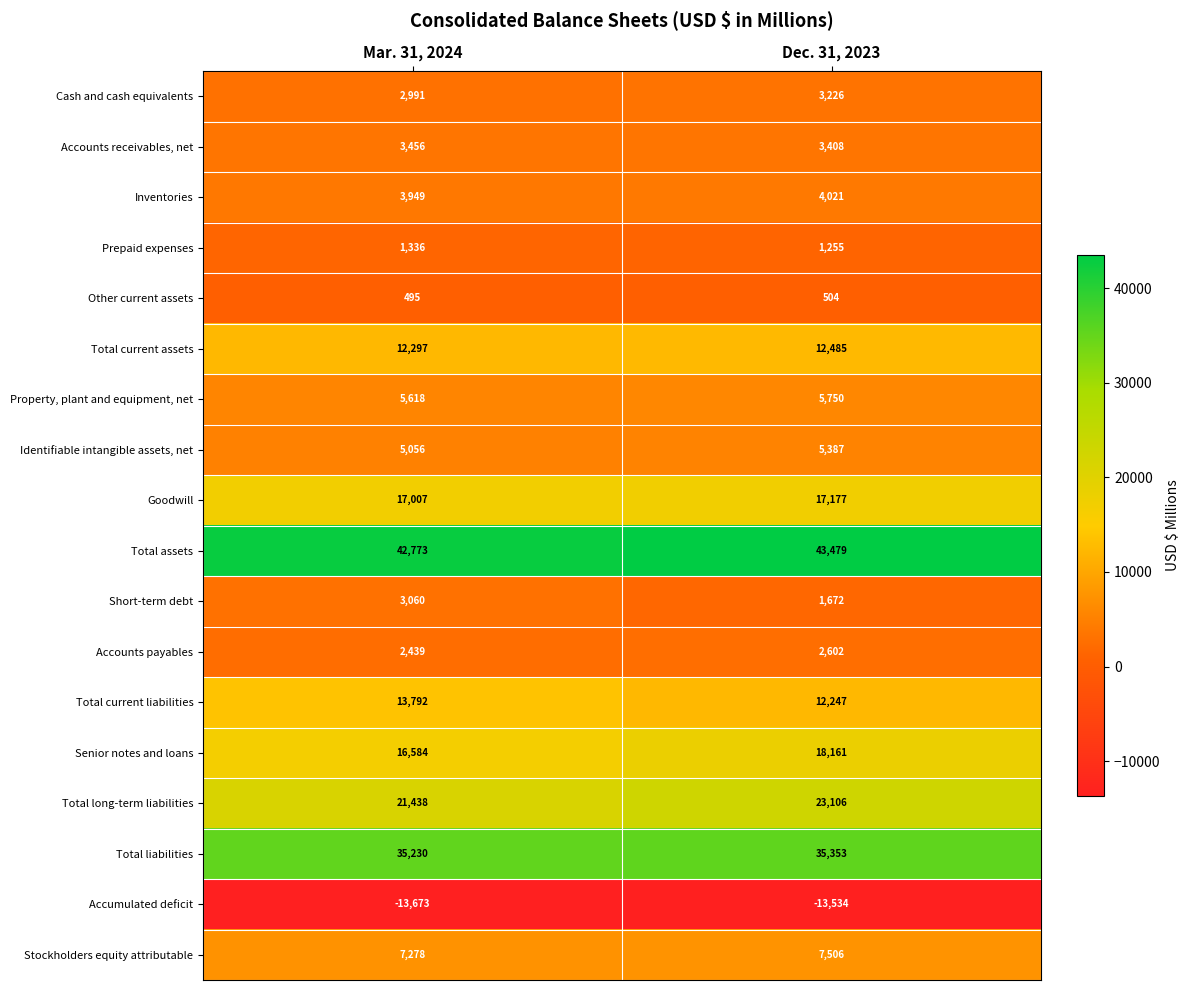

At how many categories does at least one series exceed 40491?

2